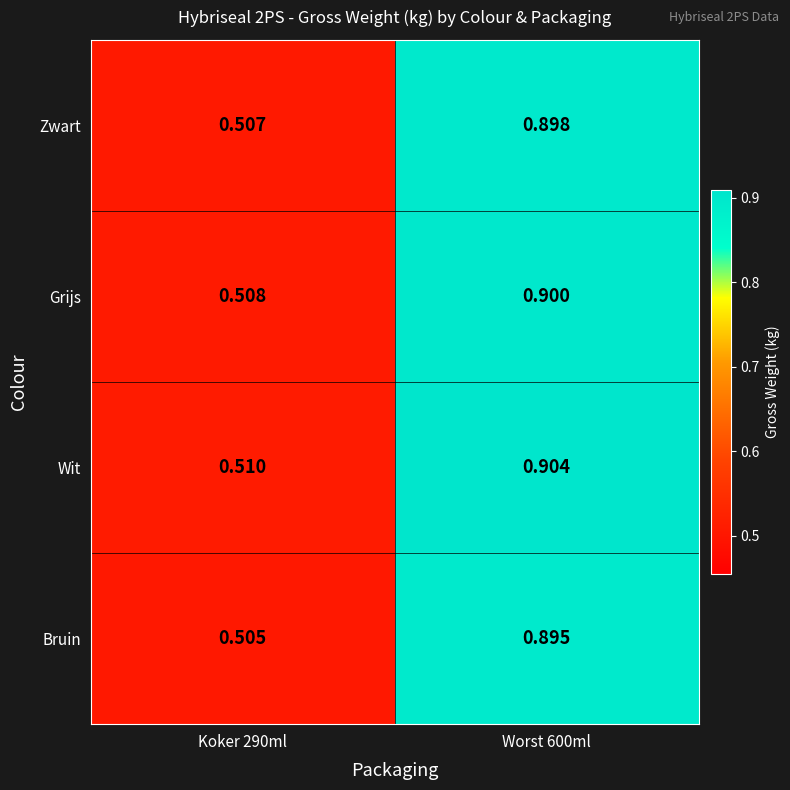

Between Koker 290ml and Worst 600ml, which series saw the biggest shift?

Wit